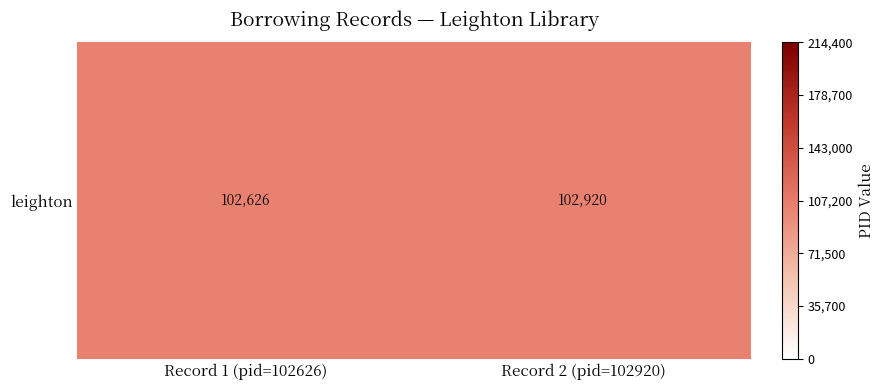

Which has a higher value, Record 1 (pid=102626) or Record 2 (pid=102920)?

Record 2 (pid=102920)